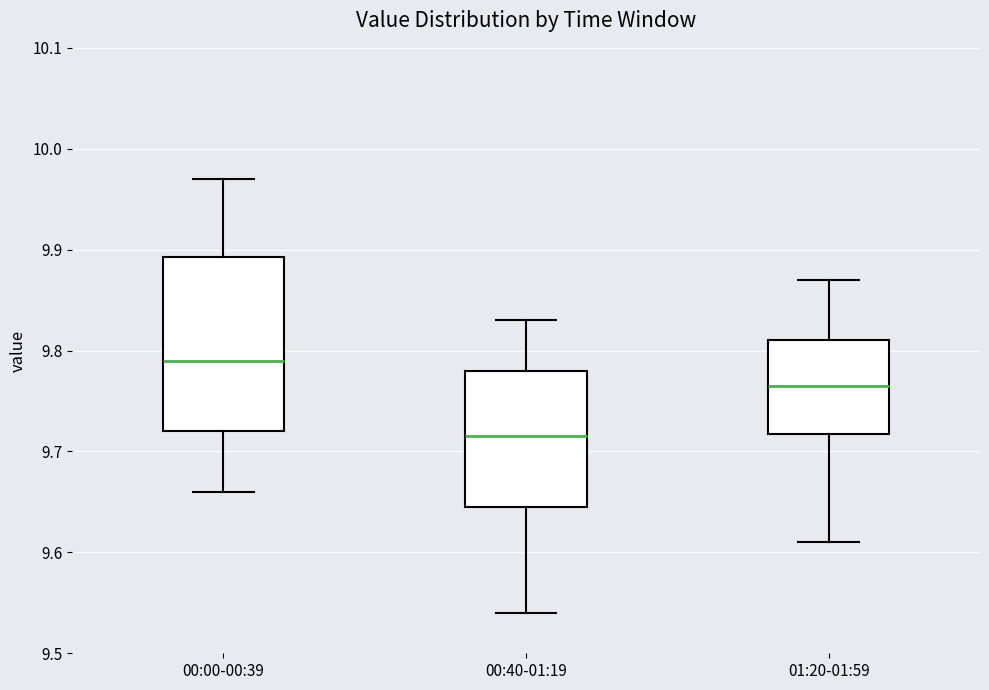

Which box is the tallest, from its lower edge to its upper edge?

00:00-00:39